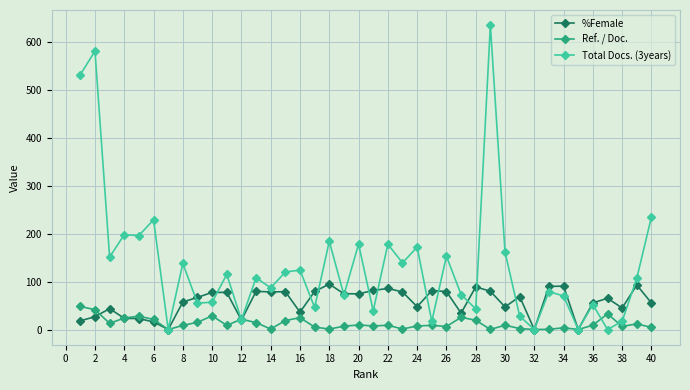

What is the difference between the maximum and second lowest values in the %Female series?

94.7